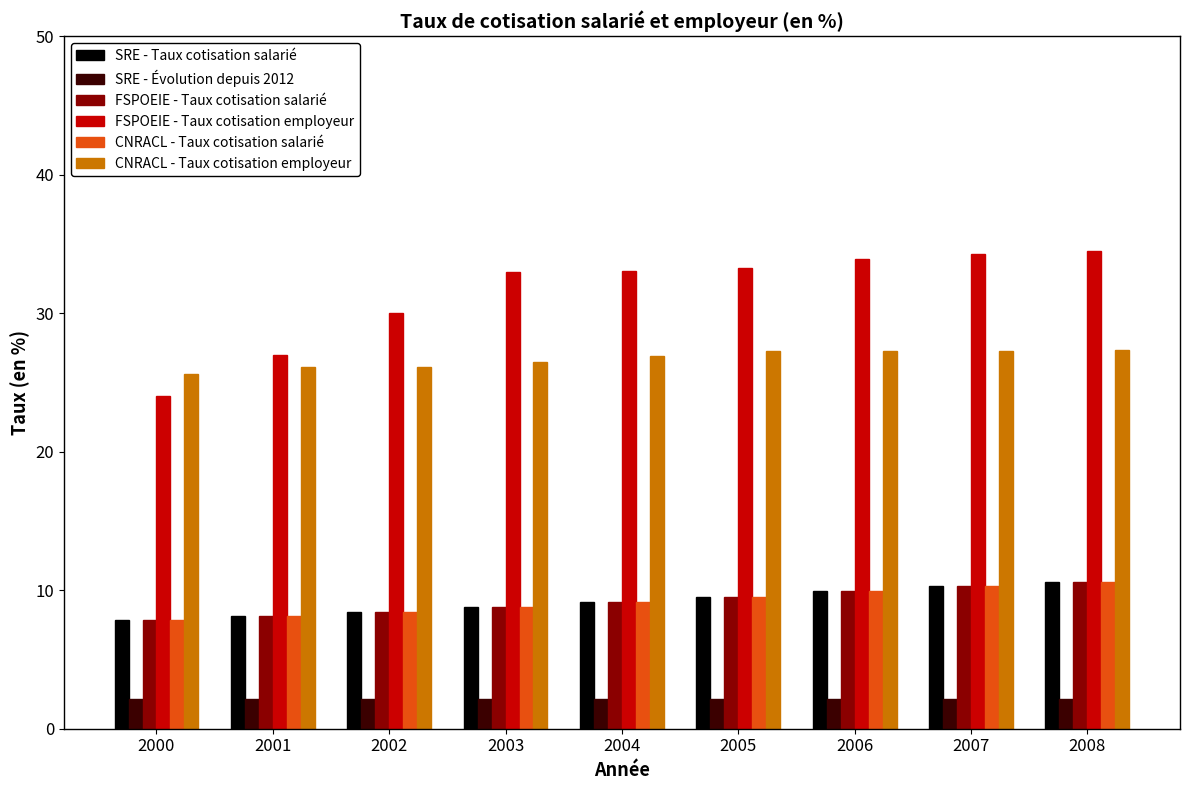

What are all the series names shown in the legend?

SRE - Taux cotisation salarié, SRE - Évolution depuis 2012, FSPOEIE - Taux cotisation salarié, FSPOEIE - Taux cotisation employeur, CNRACL - Taux cotisation salarié, CNRACL - Taux cotisation employeur